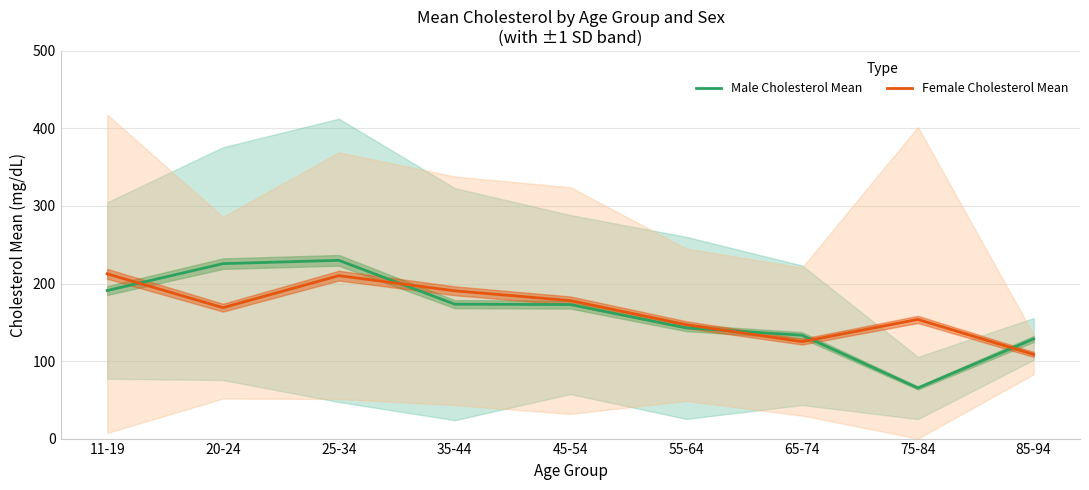

Which category has the lowest value across all series?

75-84